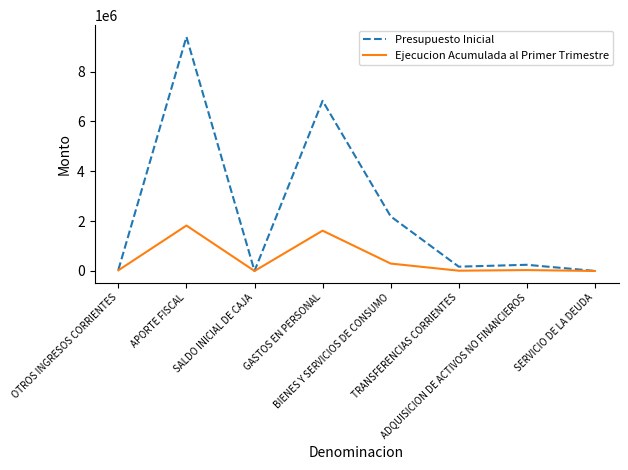

List the series in order of their peak value, highest first.

Presupuesto Inicial, Ejecucion Acumulada al Primer Trimestre